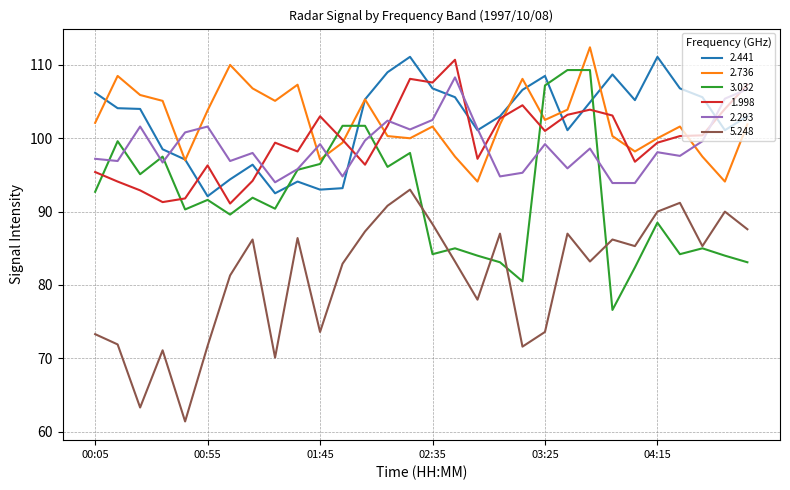

What is the minimum value for 5.248?

61.4